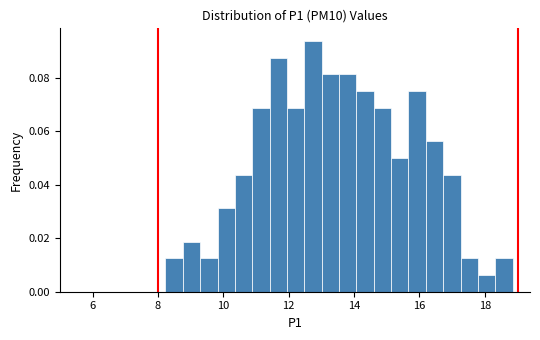

Read against the x-axis, roughly where is the centre of the tallest bar?

12.8